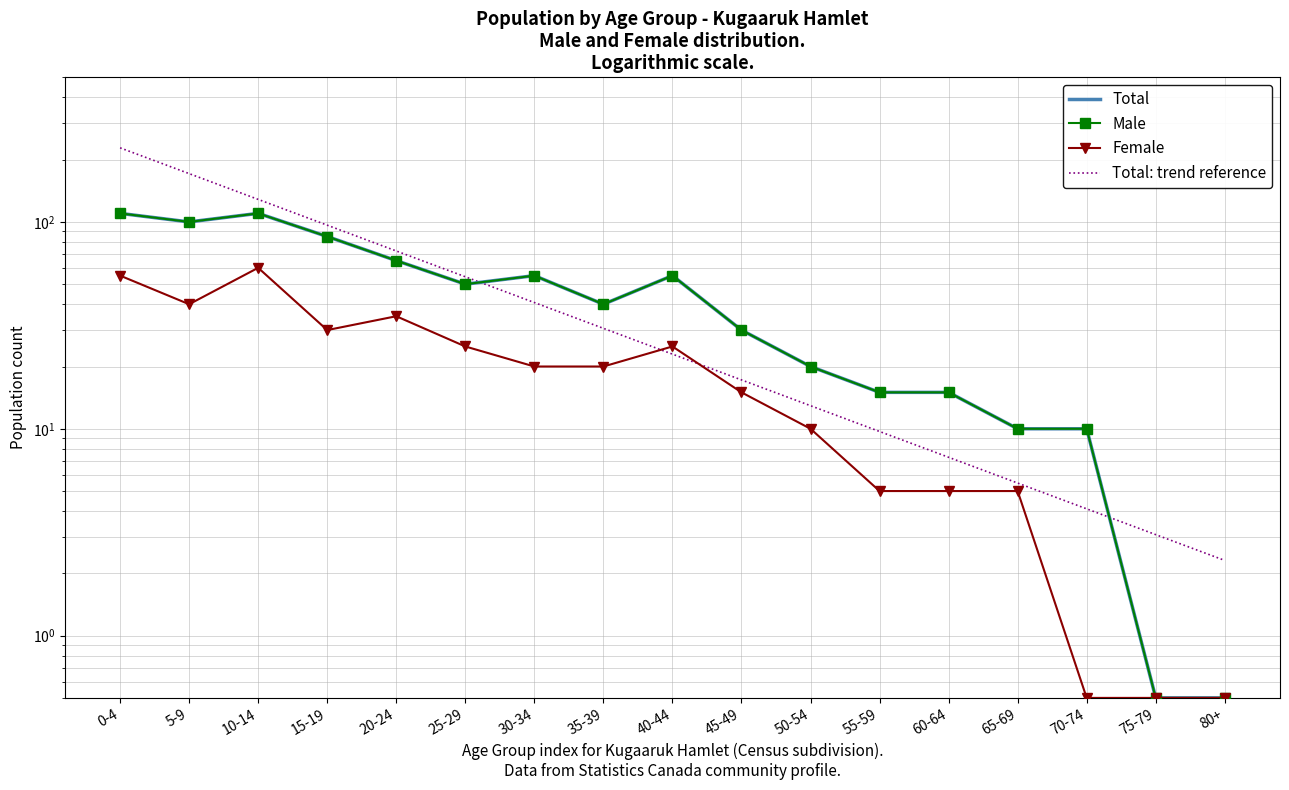

Which series has the largest total across all categories?

Total: trend reference